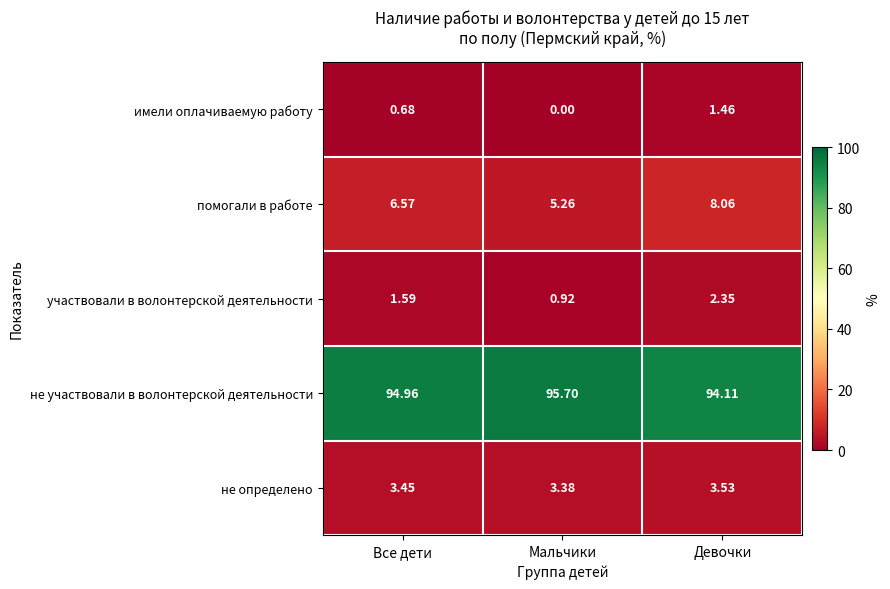

Which series has the widest spread of values?

помогали в работе